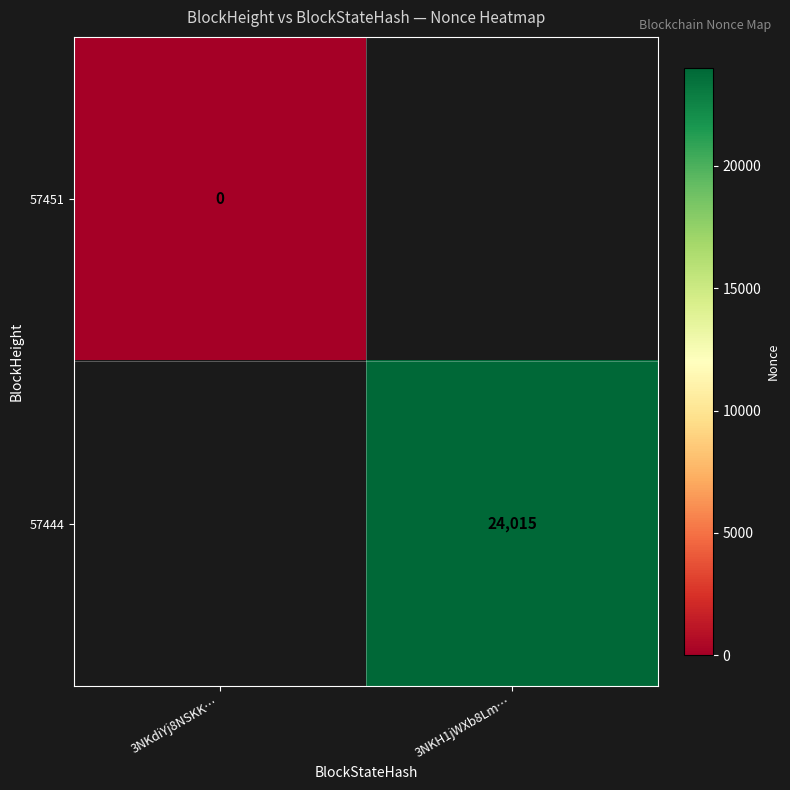

The value of 57444 at 3NKH1jWXb8Lm… is 13711. True or false?

False